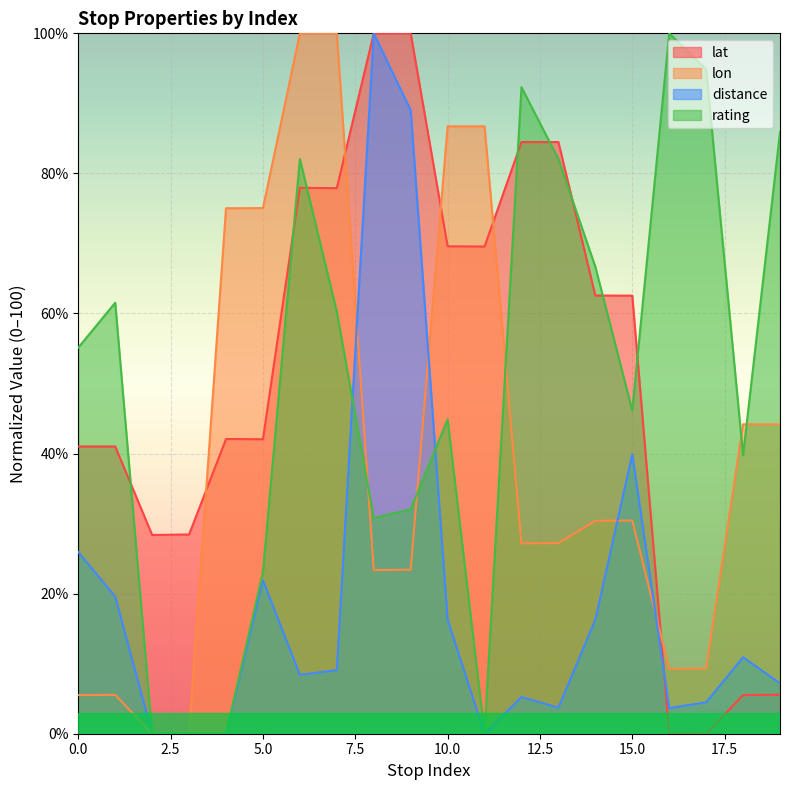

How many times do distance and rating cross each other?

2